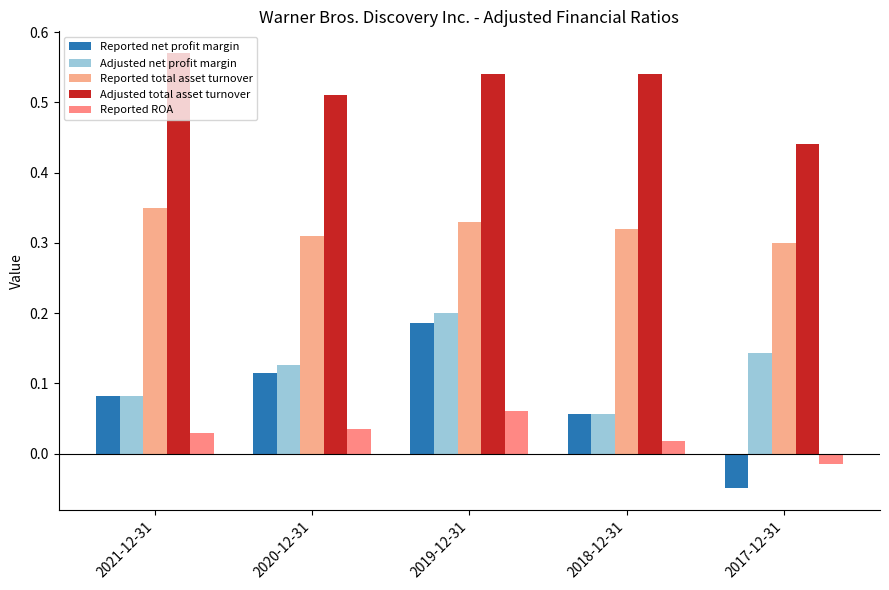

What are all the series names shown in the legend?

Reported net profit margin, Adjusted net profit margin, Reported total asset turnover, Adjusted total asset turnover, Reported ROA